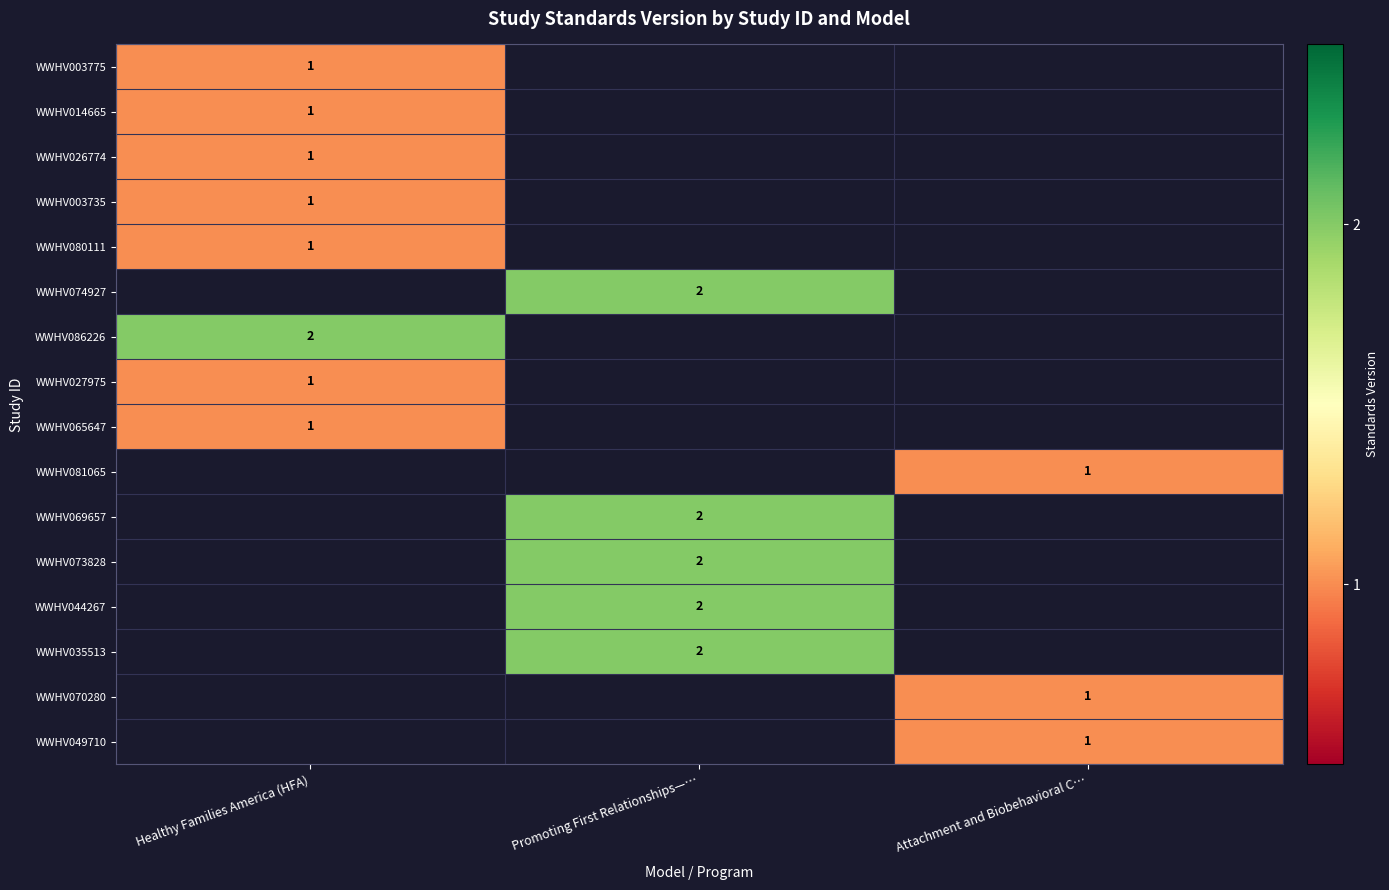

The value of WWHV044267 at Promoting First Relationships—… is 3. True or false?

False